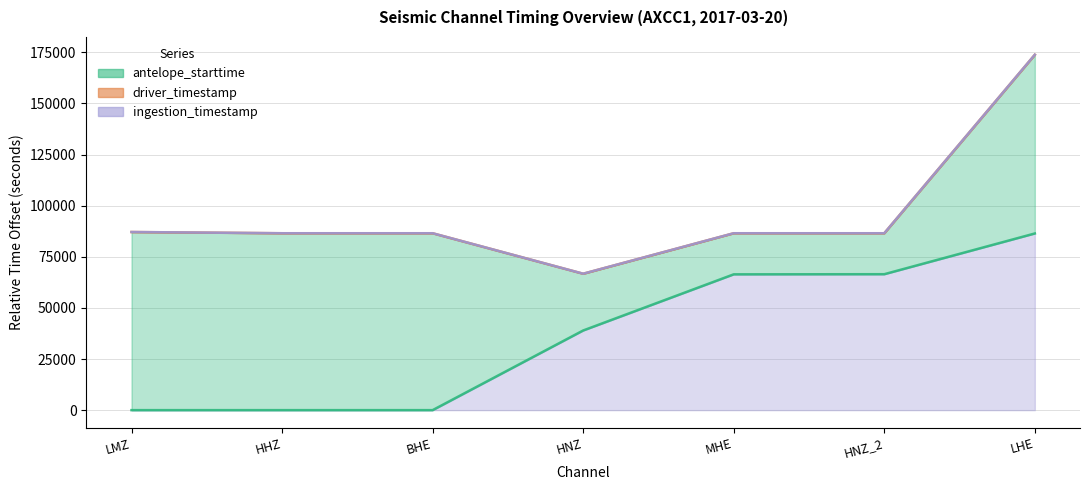

What position from the left is HNZ?

4